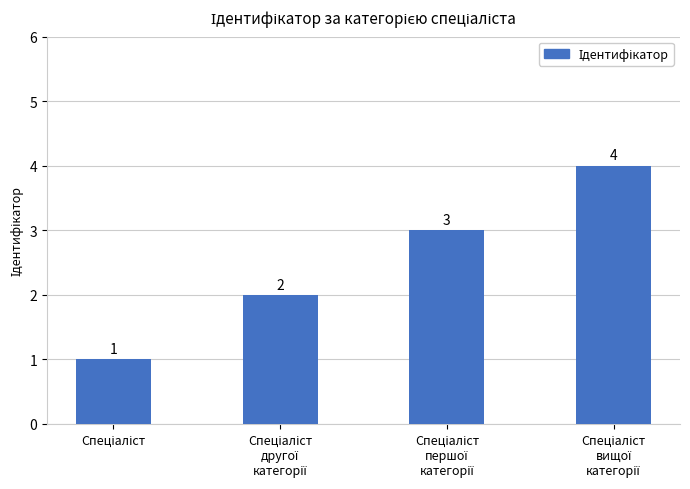

Count the values in the range 2 to 4.

3